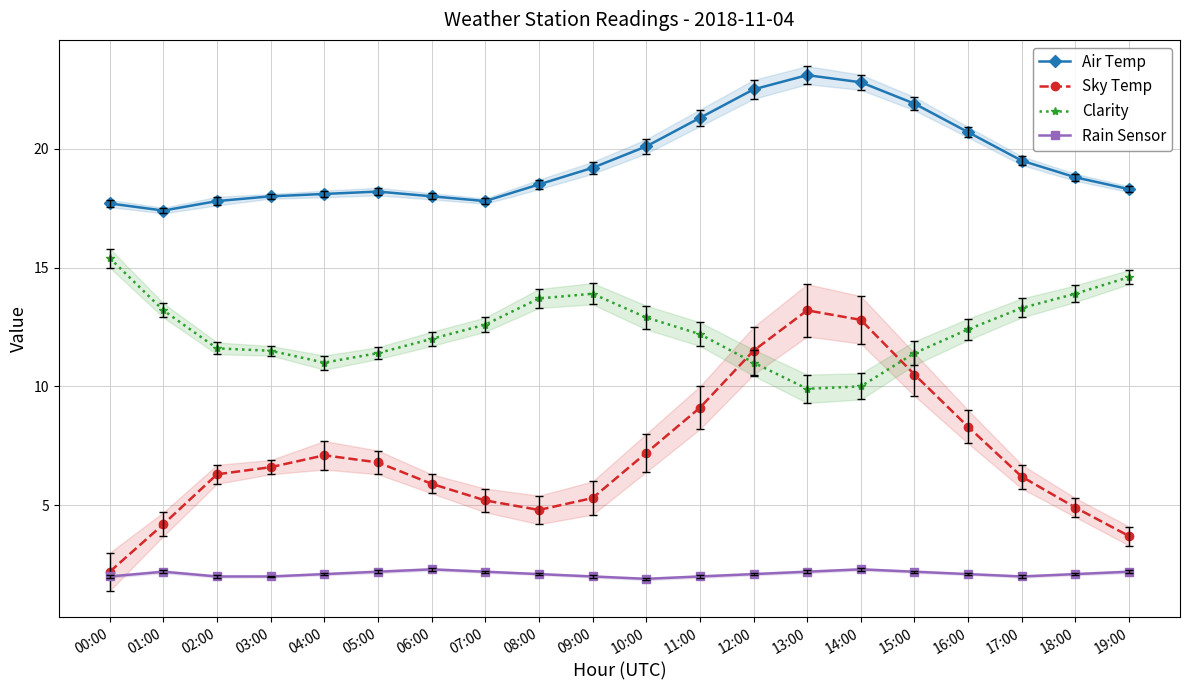

True or false: Rain Sensor and Air Temp intersect in this chart.

False